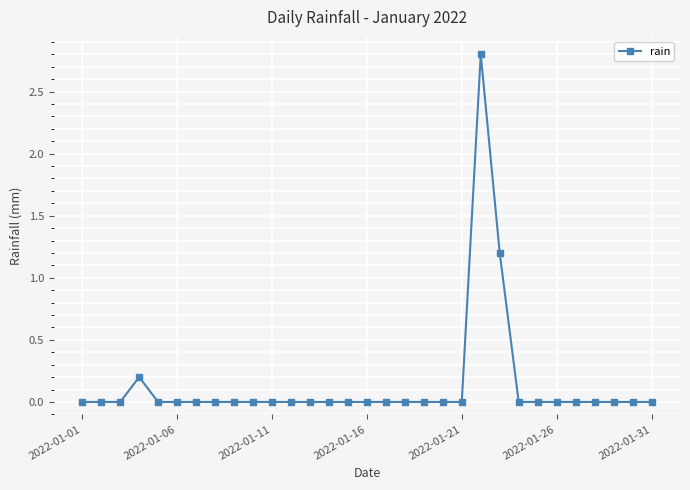

What is the maximum value shown in the chart?

2.8